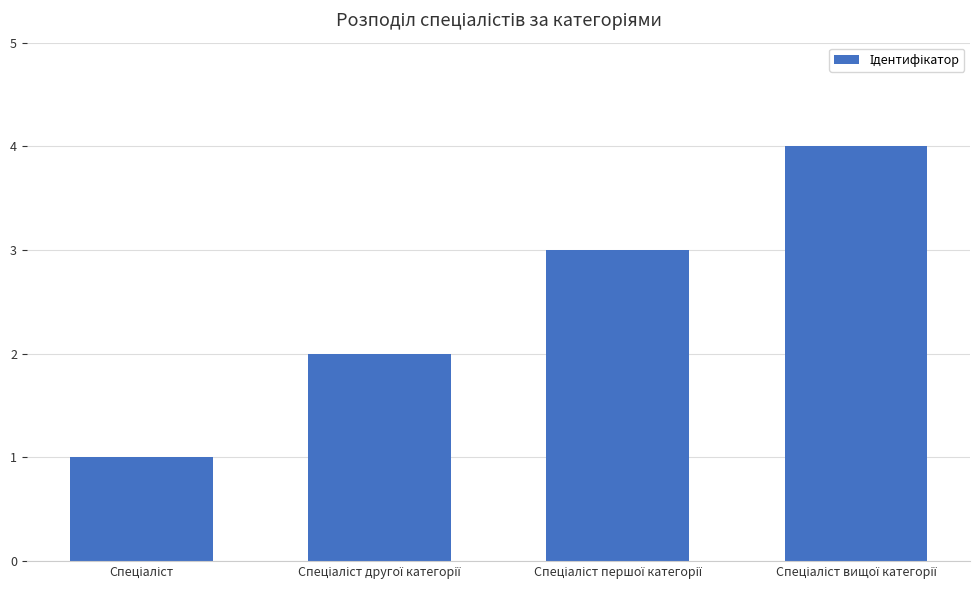

What is the maximum value shown in the chart?

4